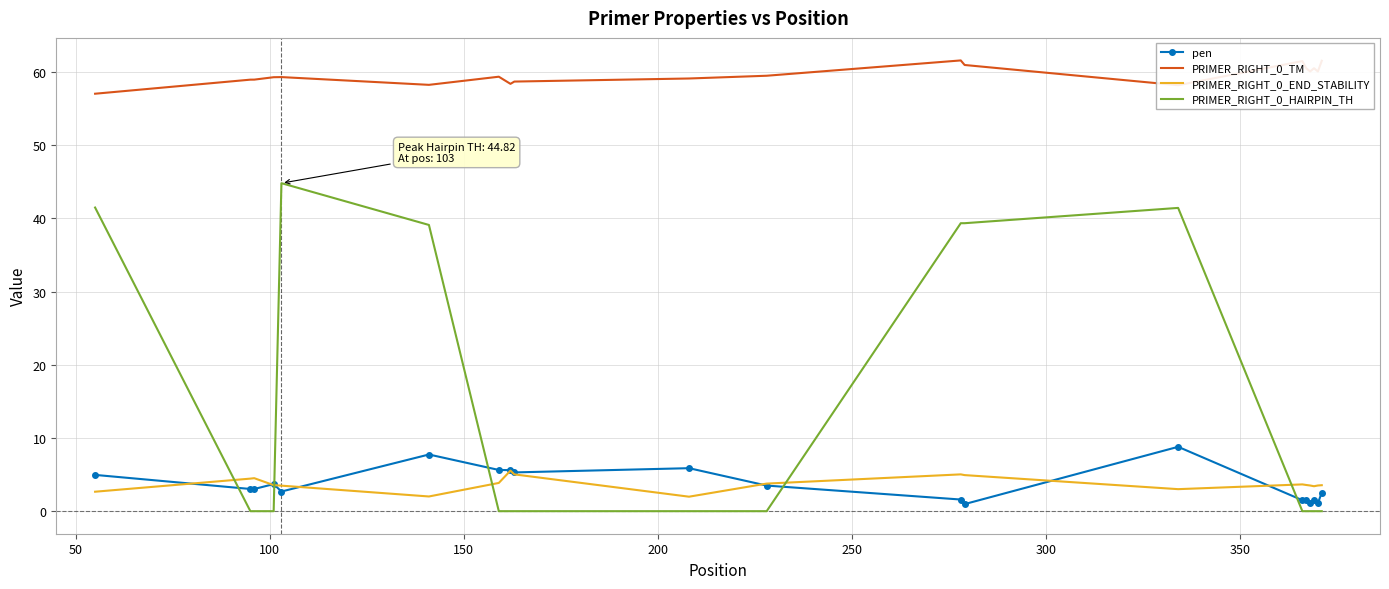

Which series has the largest total across all categories?

PRIMER_RIGHT_0_TM